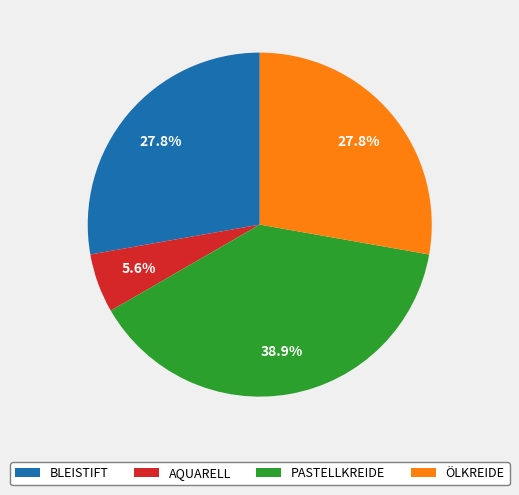

Count the number of slices in the pie.

4